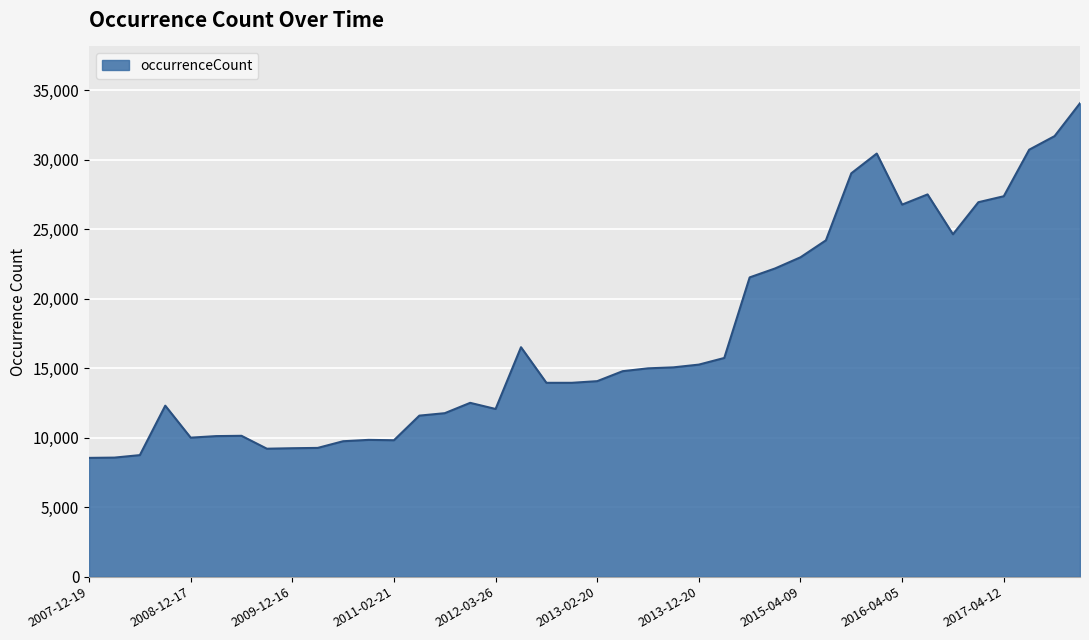

What is the maximum value shown in the chart?

34070